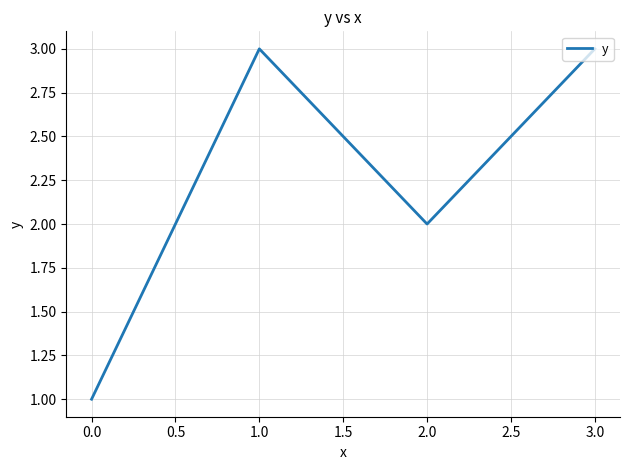

What is the sum of all values?

9